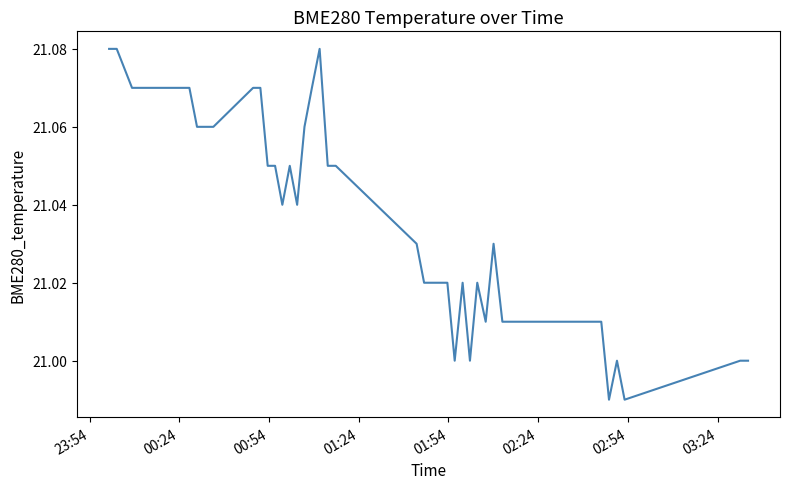

What is the sum of all values?

841.4